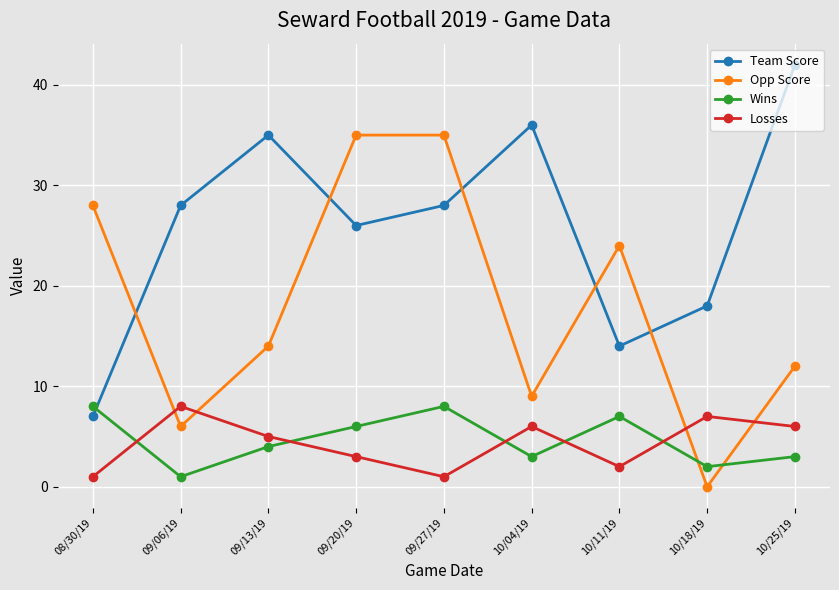

What is the spread (max minus min) of values at 10/11/19?

22